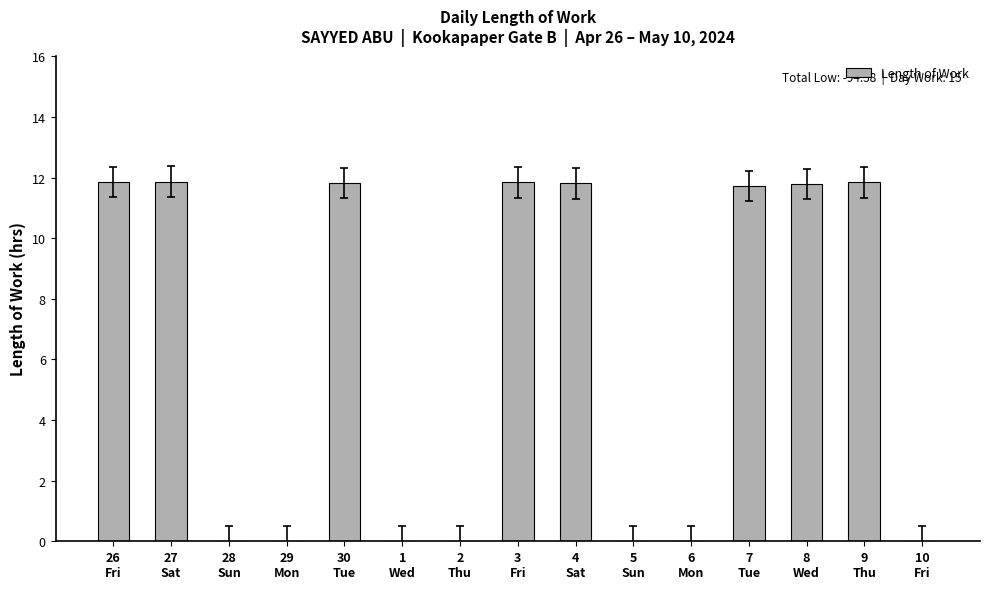

What is the greatest value displayed?

11.9